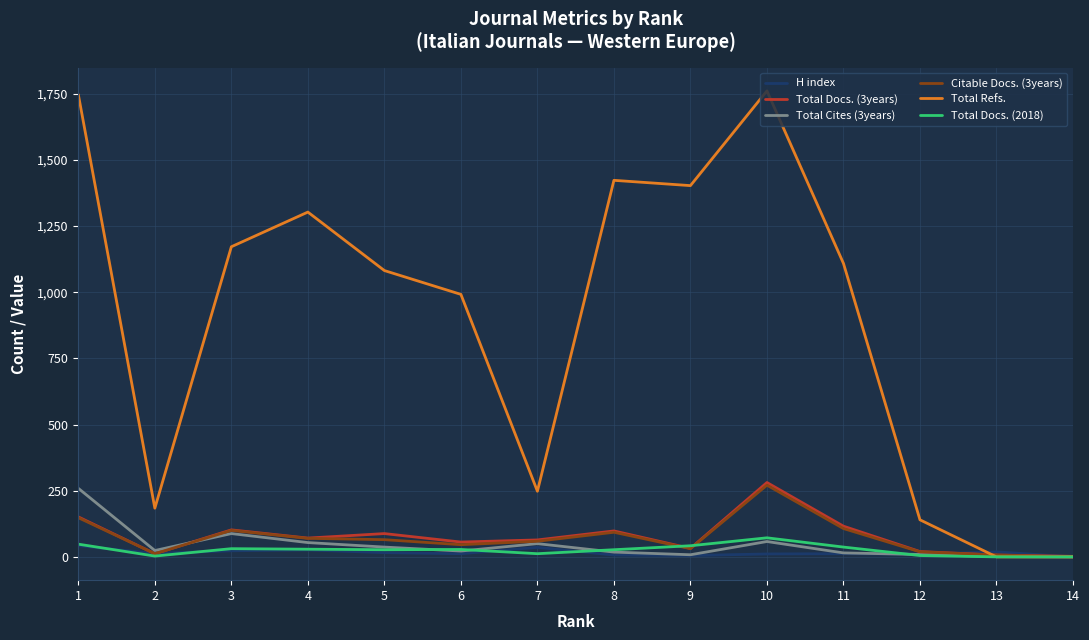

Which series has the largest total across all categories?

Total Refs.